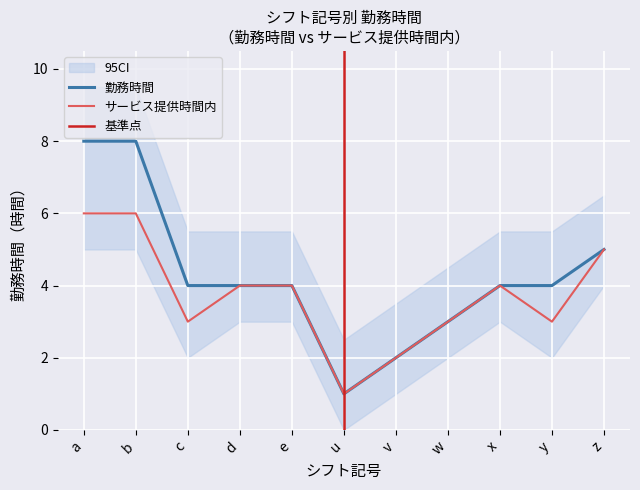

At which category is the sum across all series the highest?

a